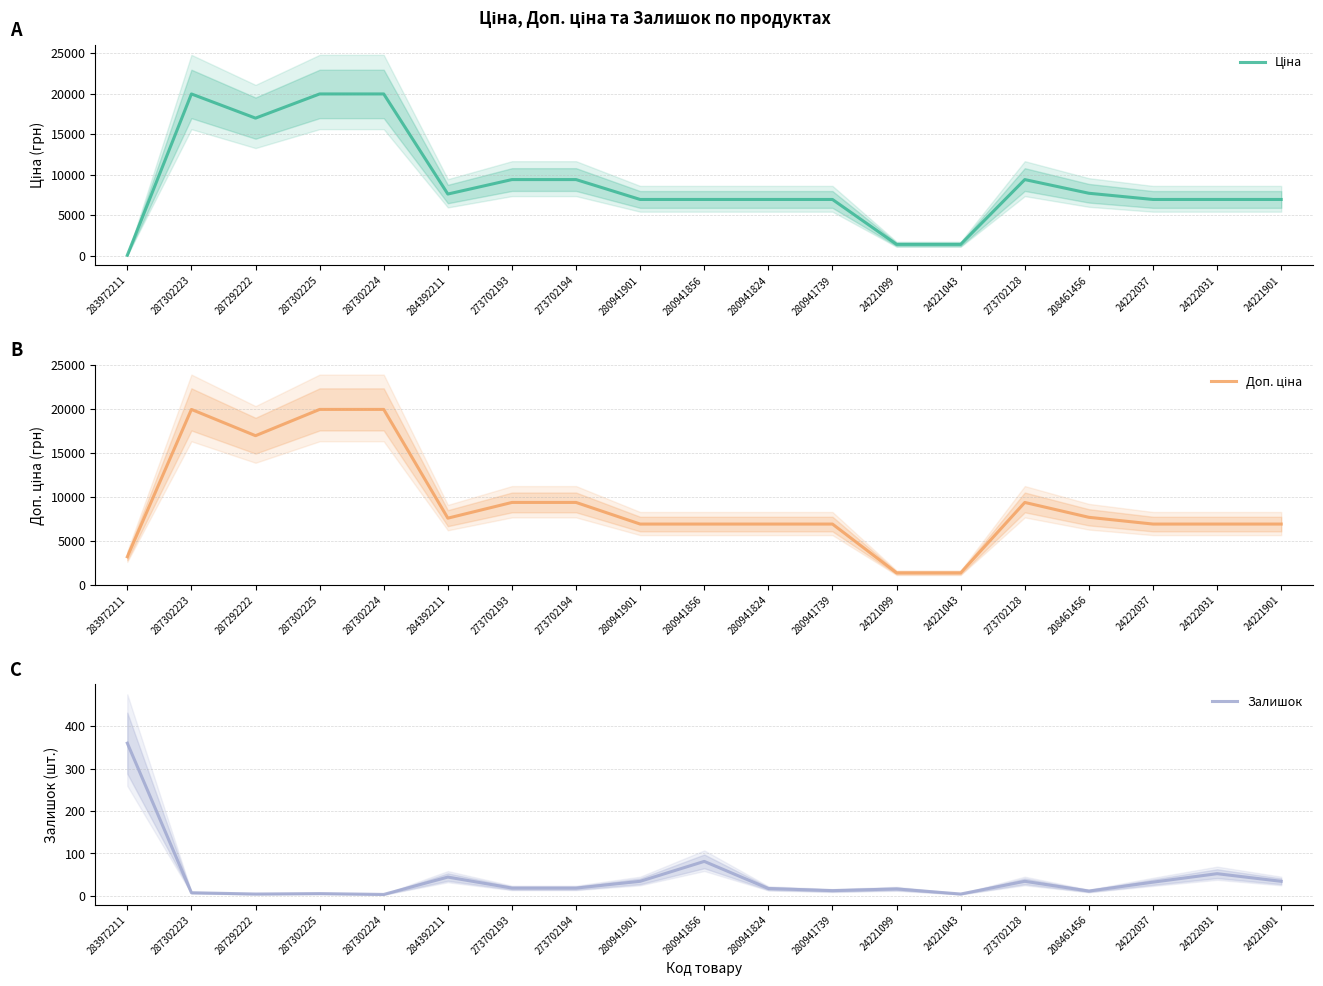

At which label does Залишок first exceed 18?

283972211